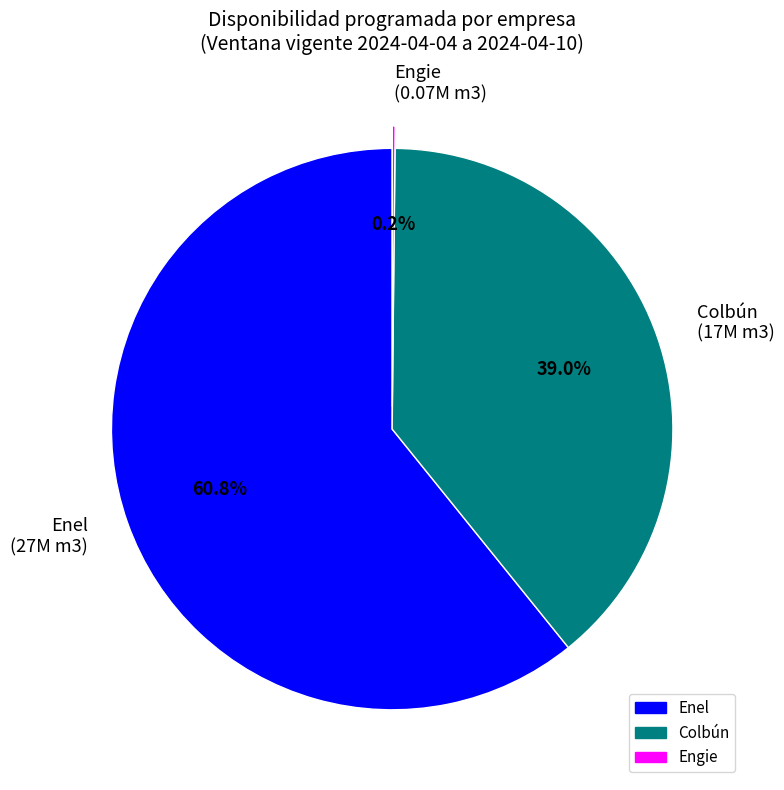

Between Colbún (17M m3) and Enel (27M m3), which is larger?

Enel (27M m3)